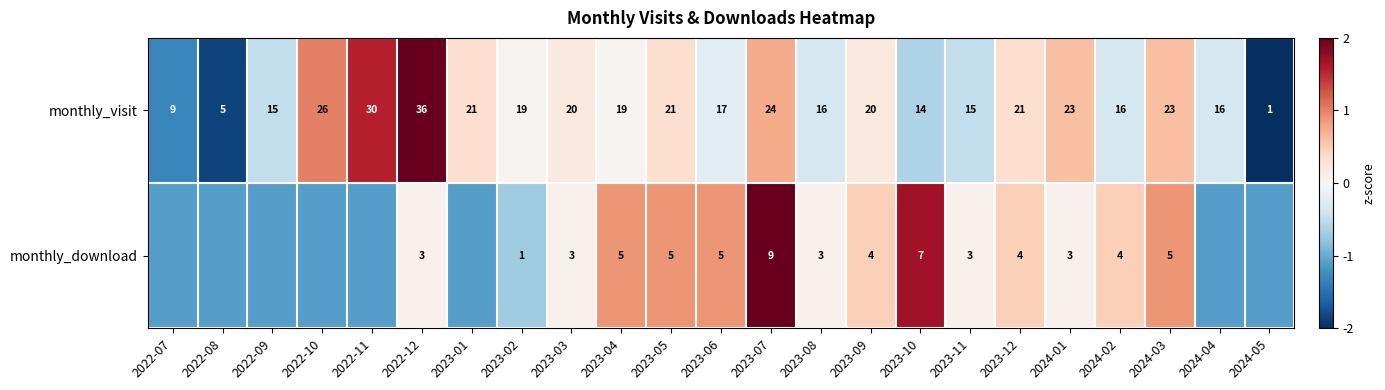

How many data points in monthly_visit are less than 19?

10